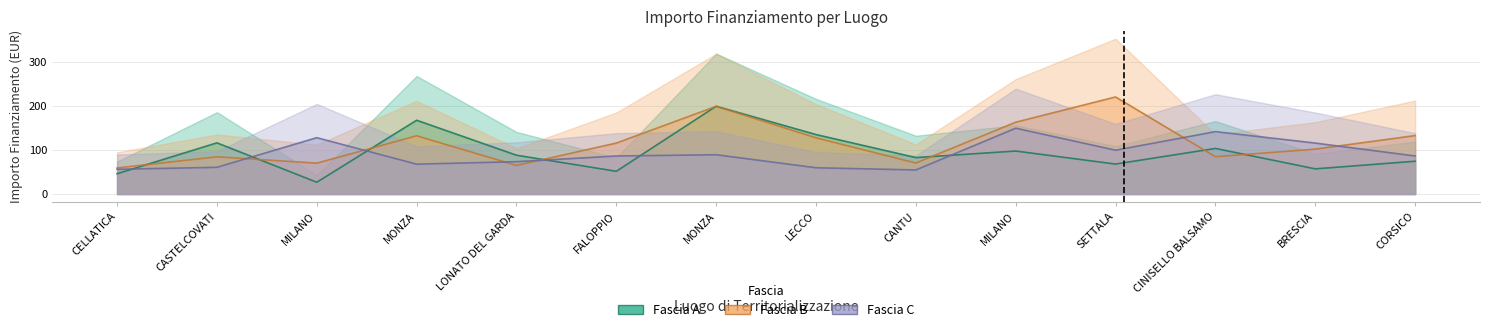

True or false: Fascia A and Fascia C intersect in this chart.

True